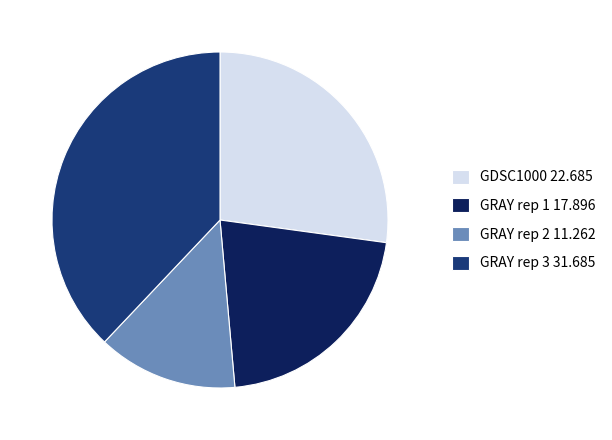

Which slice is the smallest?

GRAY rep 2